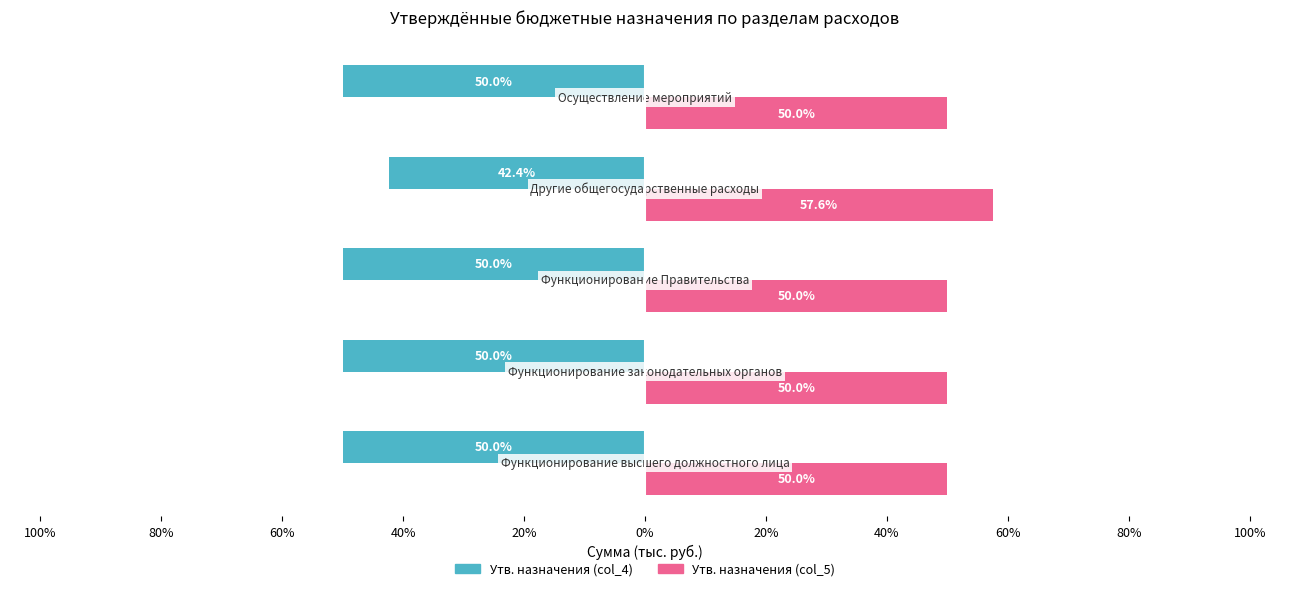

What are all the series names shown in the legend?

Утв. назначения (col_4), Утв. назначения (col_5)